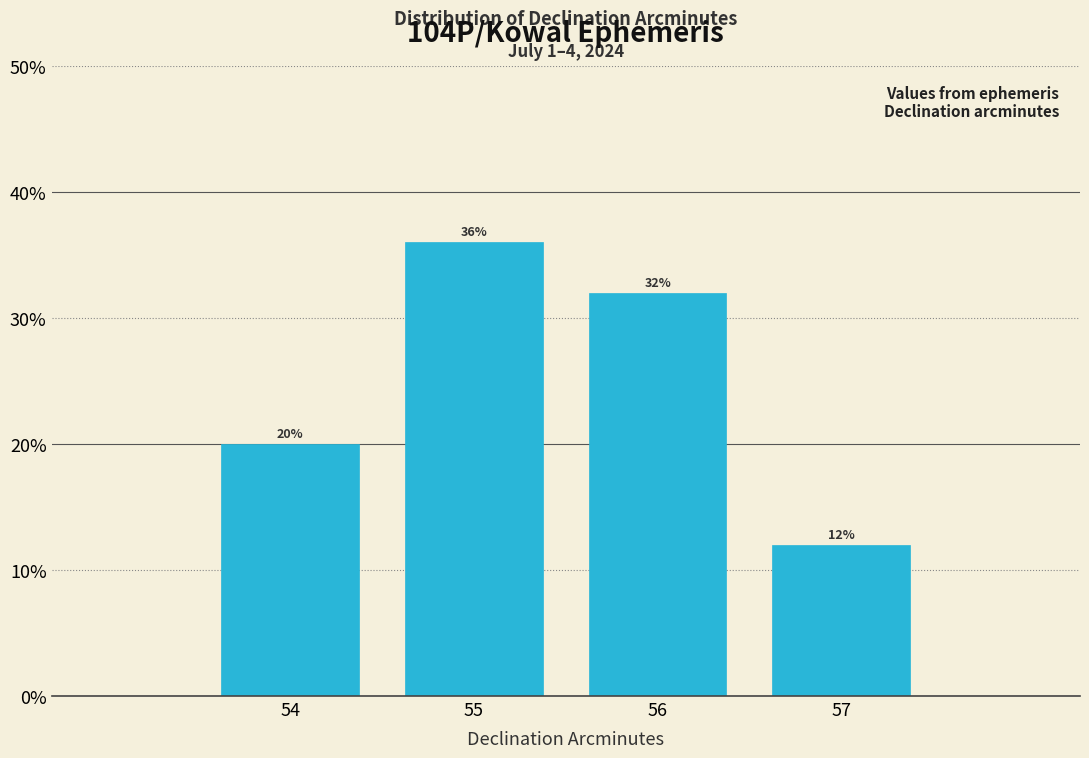

Reading left to right, extract all data points from this chart.

20	36	32	12